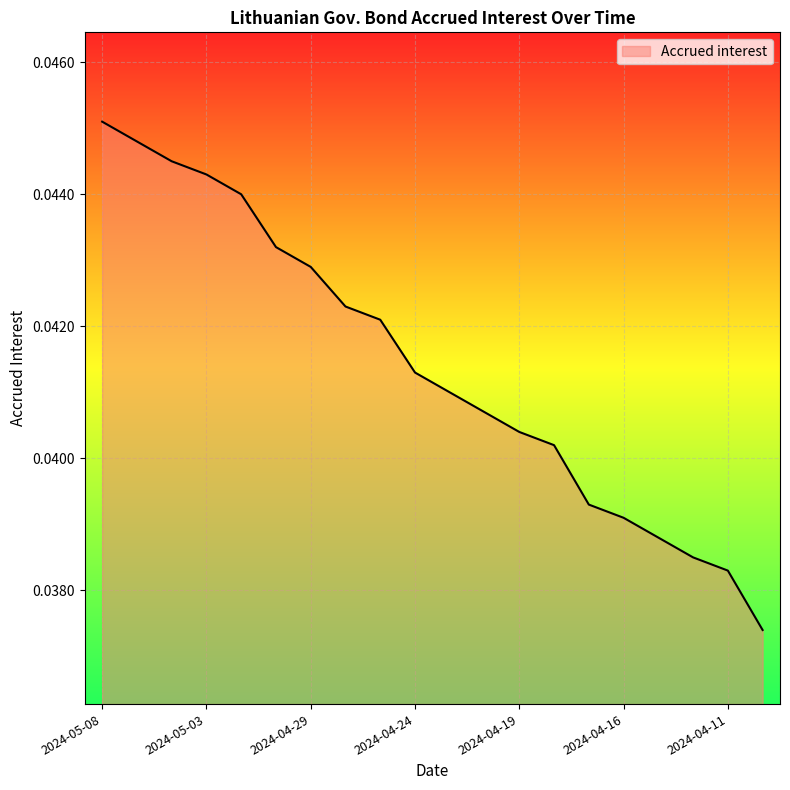

Count the values in the range 0 to 1.

20